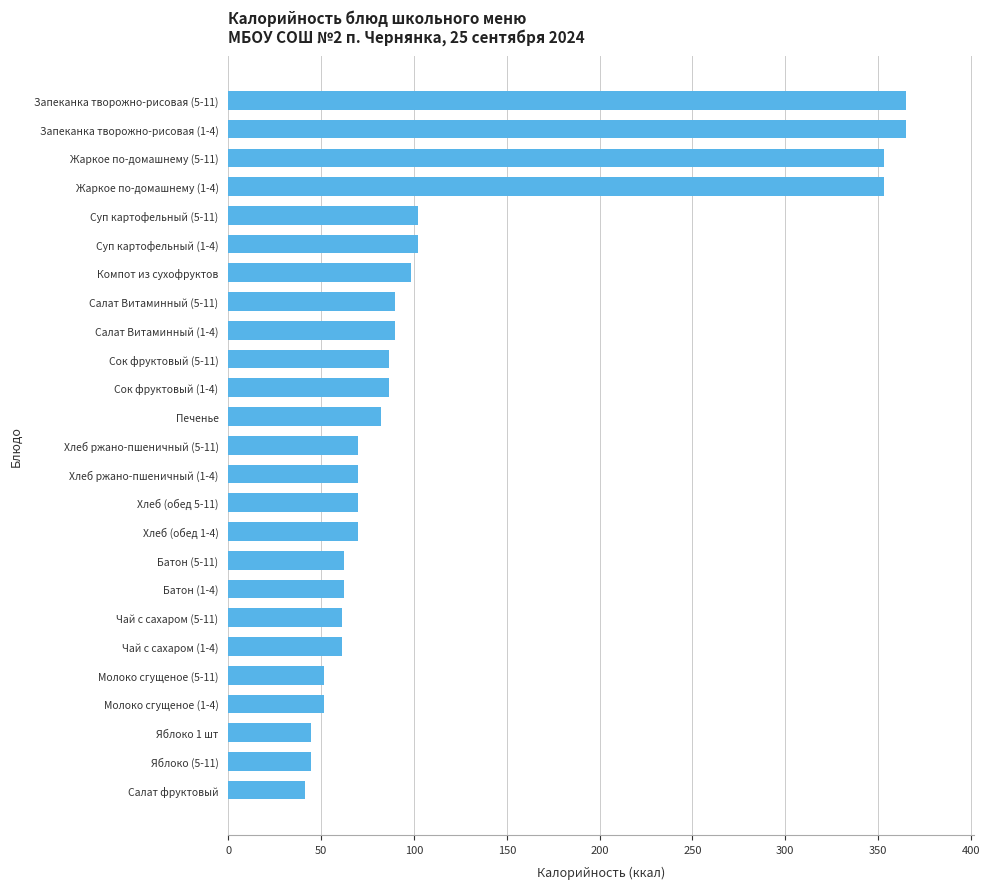

What is the label of the 14th bar from the bottom?

Печенье